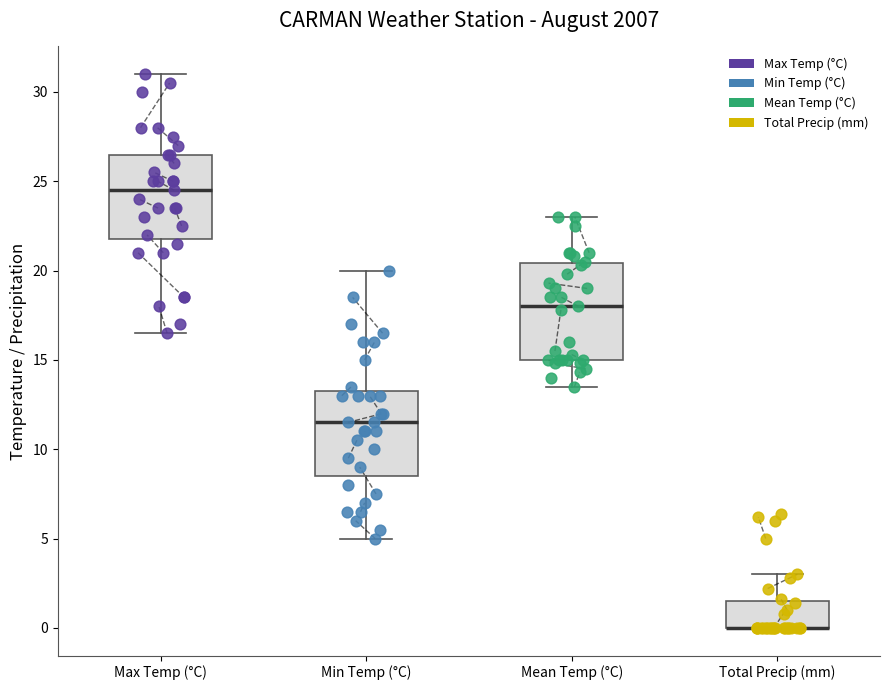

Reading left to right, transcribe this box plot: for each box, give where its median line is, the range the box spans, and where its two whiskers end, as read against the y-axis. The values are not printed on the chart, so give them approximately, as read against the axis.

Max Temp (°C): median 24.5, box 22.0 to 26.5, whiskers 16.5 to 31.0
Min Temp (°C): median 11.5, box 8.5 to 13.5, whiskers 5.0 to 20.0
Mean Temp (°C): median 18.0, box 15.0 to 20.5, whiskers 13.5 to 23.0
Total Precip (mm): median 0.0 (drawn on the box's lower edge), box 0.0 to 1.5, whiskers 0.0 to 3.0